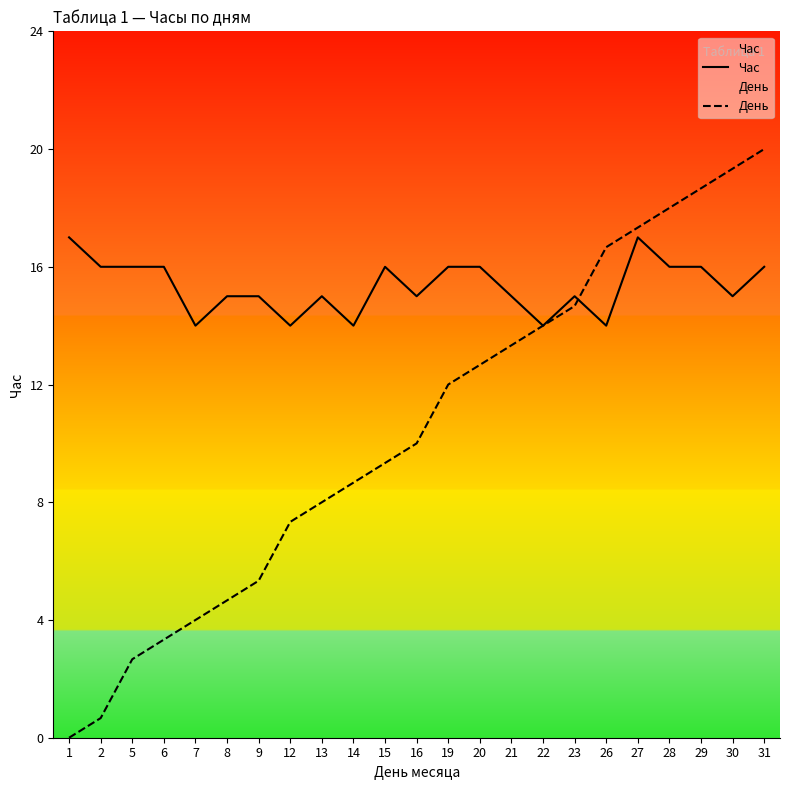

At how many categories does at least one series exceed 8?

23